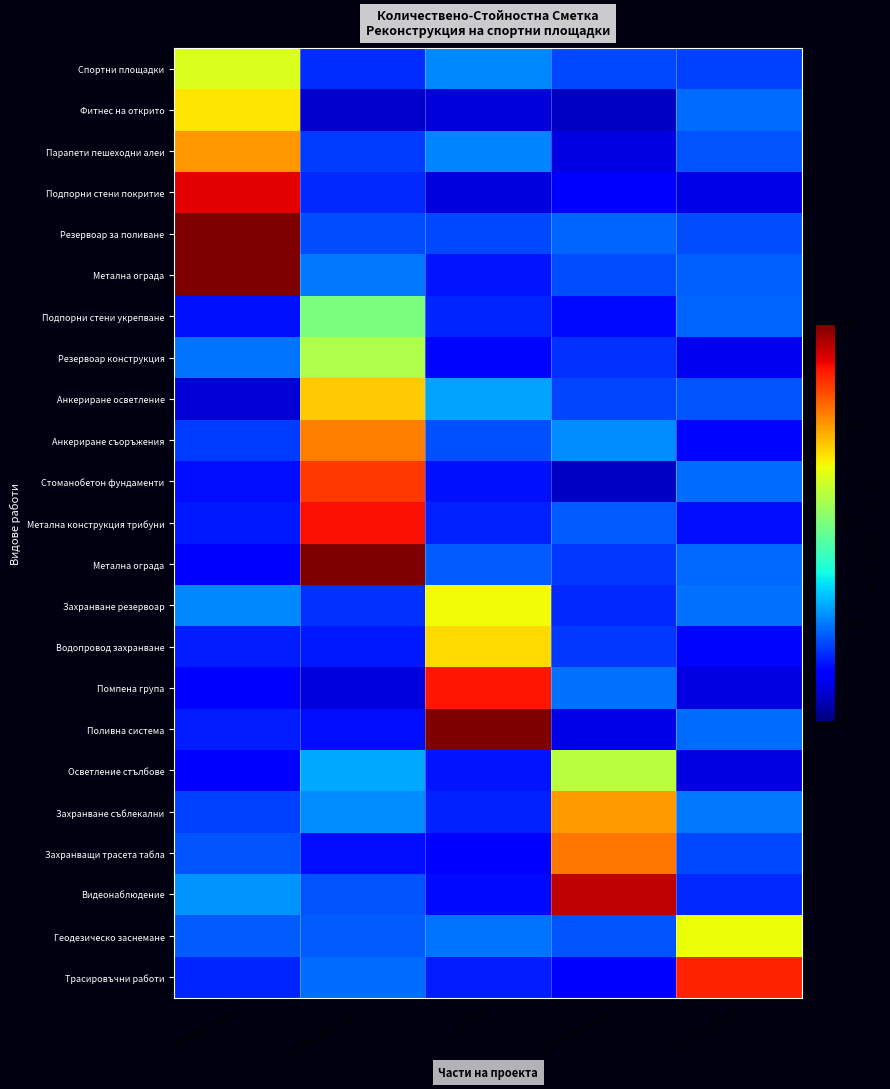

What is the minimum value shown in the chart?

0.1